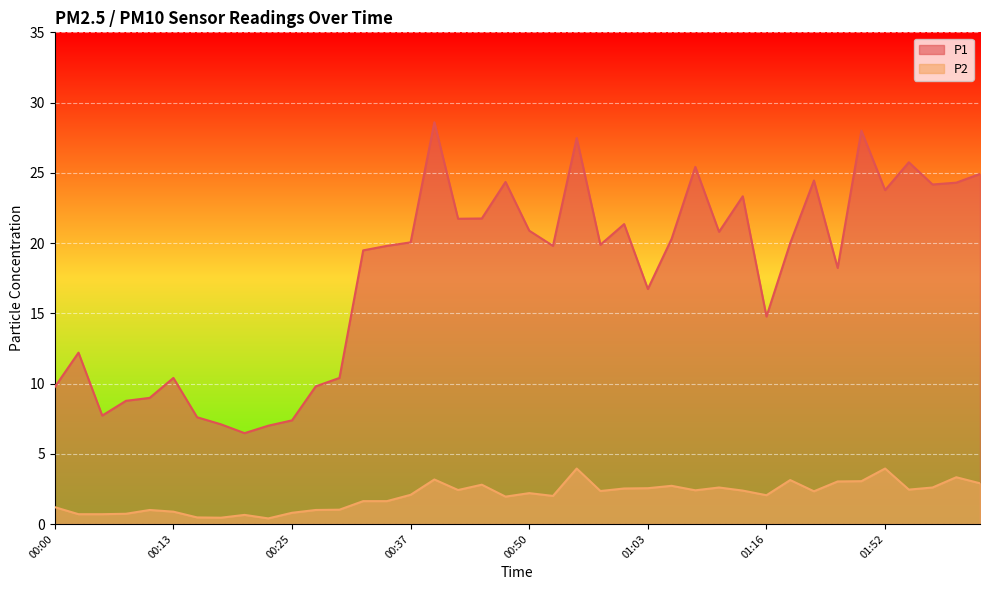

What is the maximum value shown in the chart?

28.6